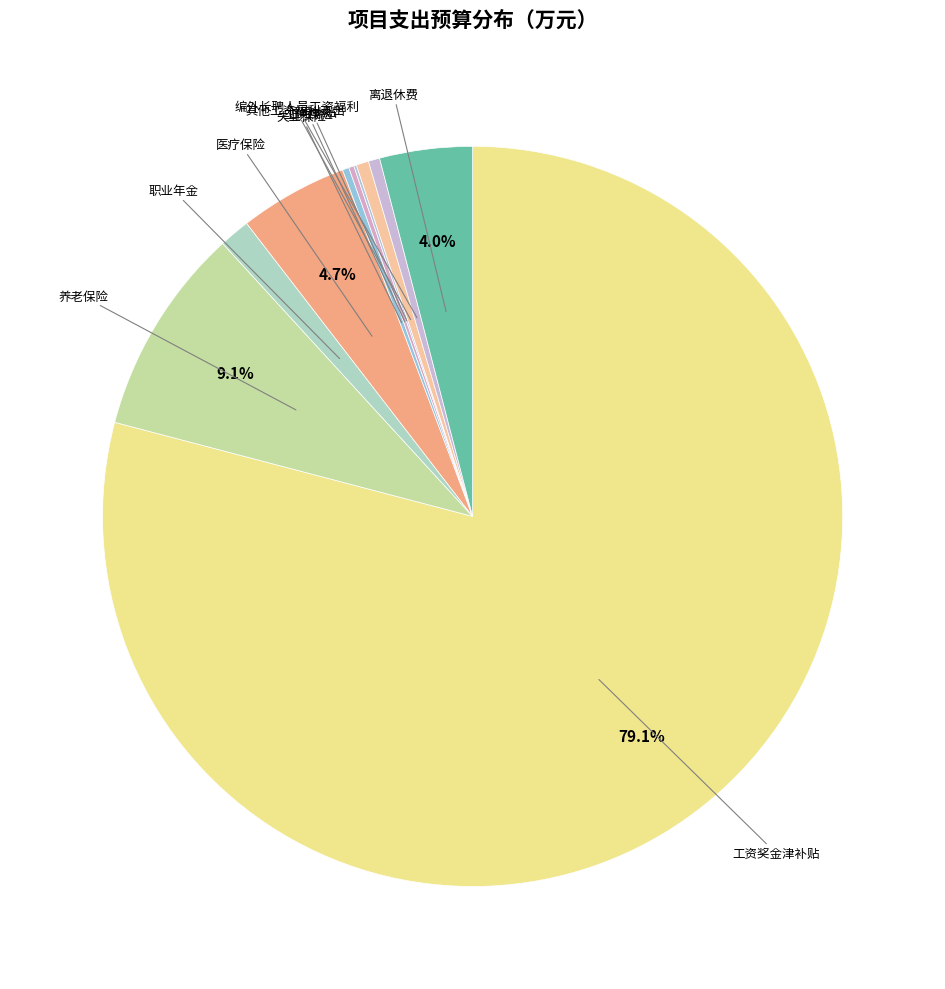

To the nearest percent, what is the difference between the largest and smallest slice percentages?

79%